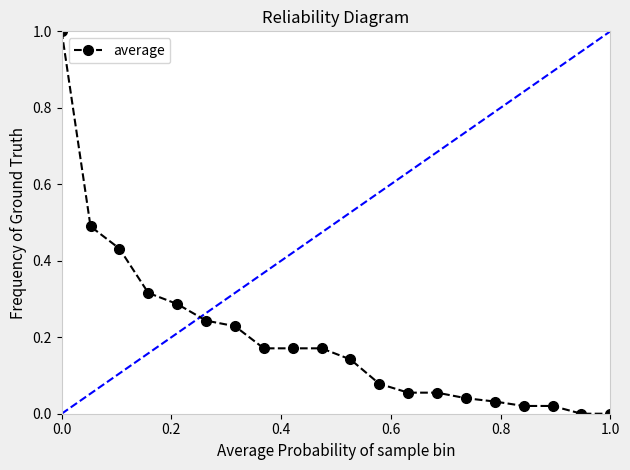

Reading left to right, transcribe all the data shown in this chart.

1.0	0.5	0.4	0.3	0.3	0.2	0.2	0.2	0.2	0.2	0.1	0.1	0.1	0.1	0.0	0.0	0.0	0.0	0.0	0.0